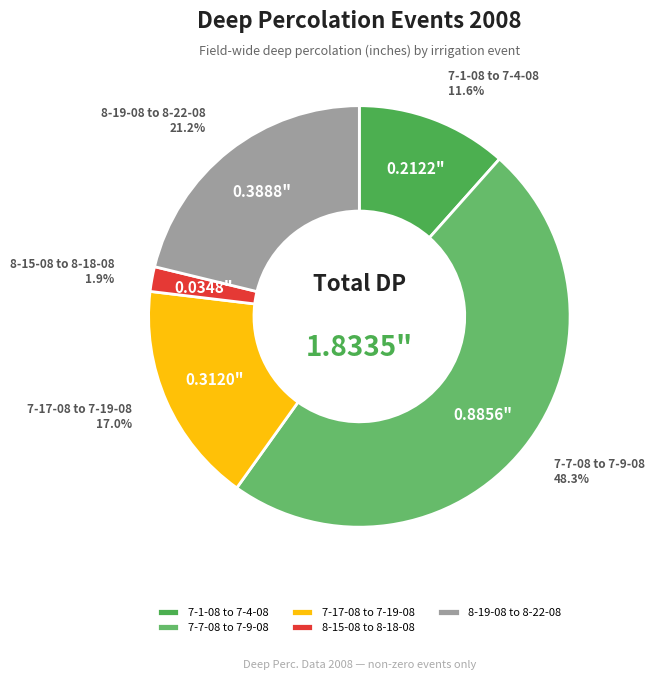

What portion of the pie excludes 7-7-08 to 7-9-08?

51.7%